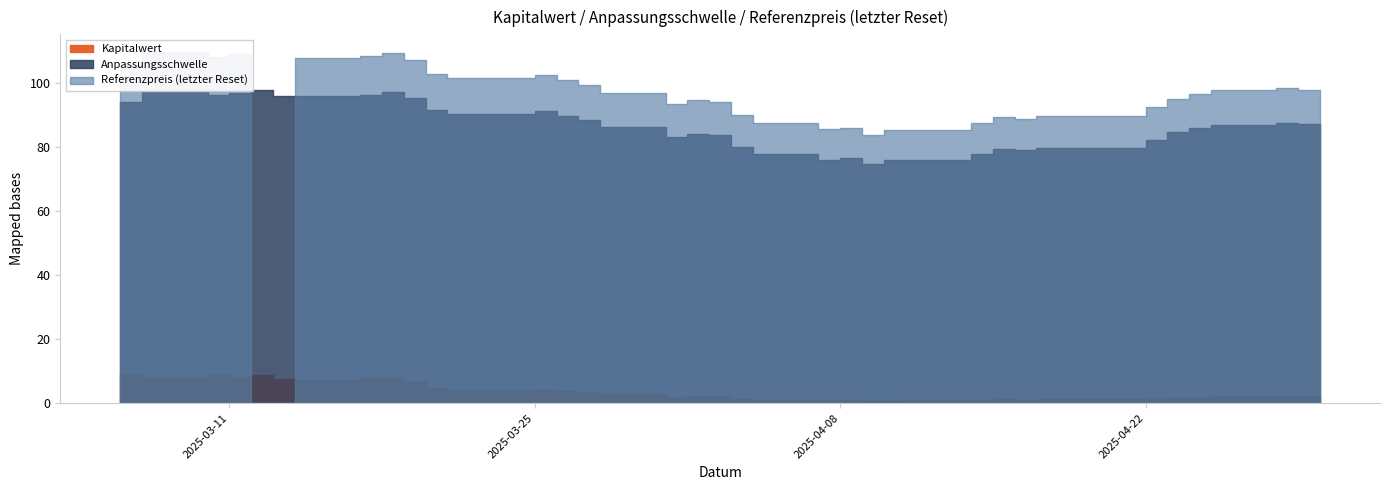

What is the minimum value for Anpassungsschwelle?

74.6